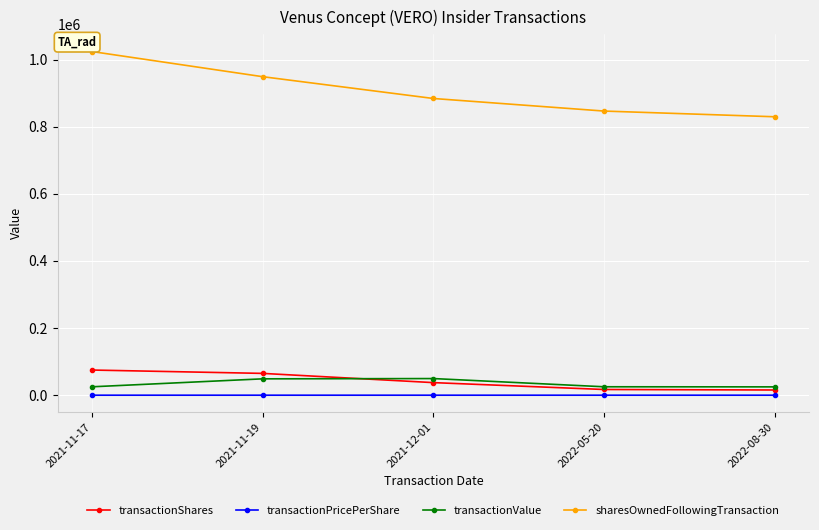

What is the difference between the maximum and minimum values in the transactionValue series?

24771.0